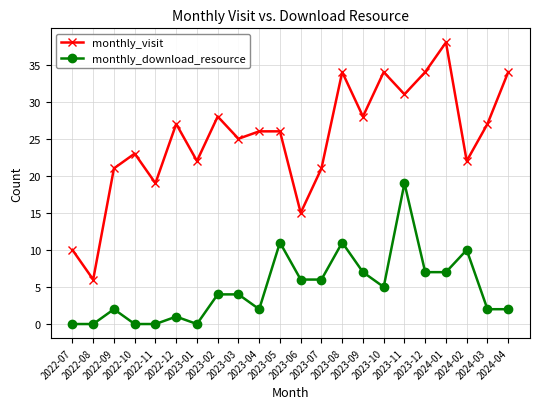

True or false: monthly_visit and monthly_download_resource cross at least once.

False